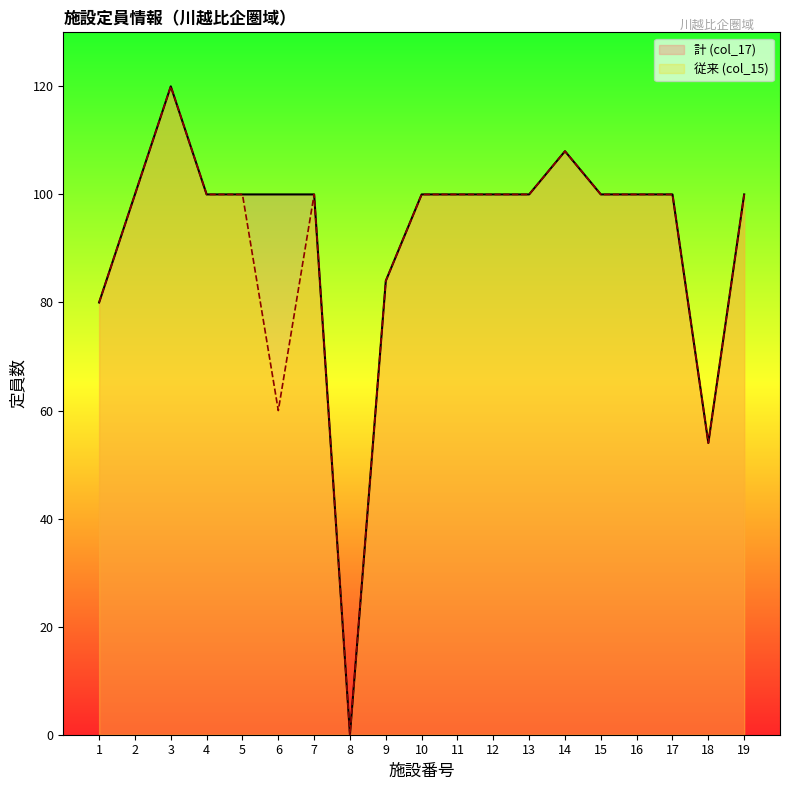

True or false: 従来 (col_15) has more than 1 points higher than both neighbors.

True